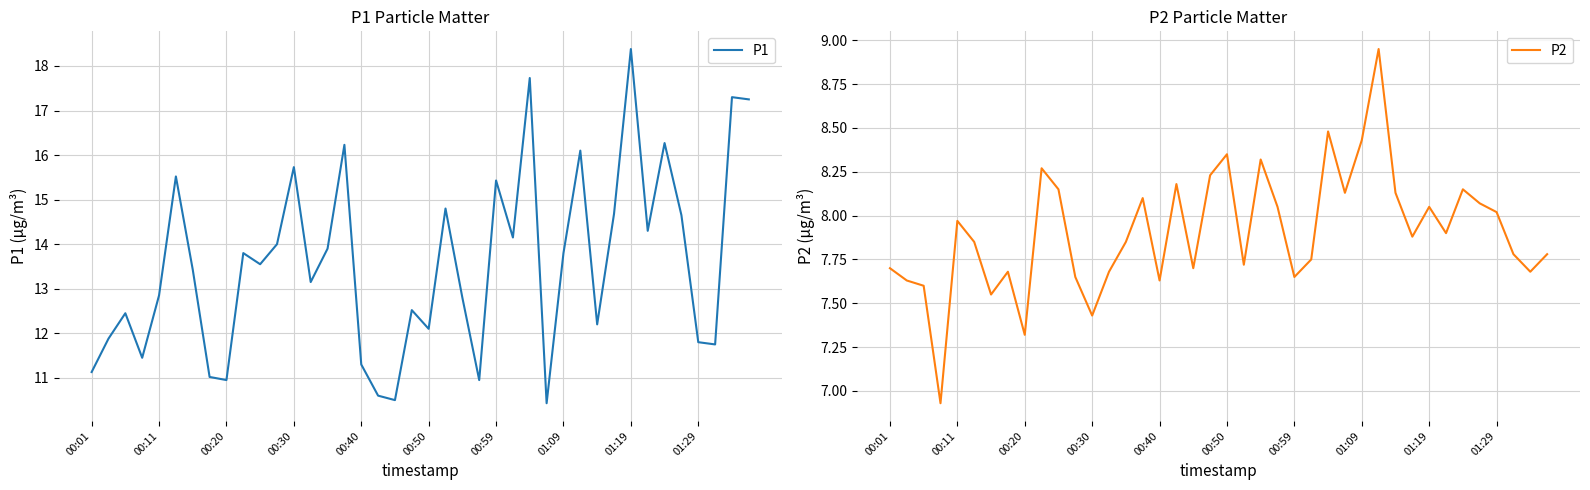

Is it true that P2 equals 11.6 at 01:09?

False